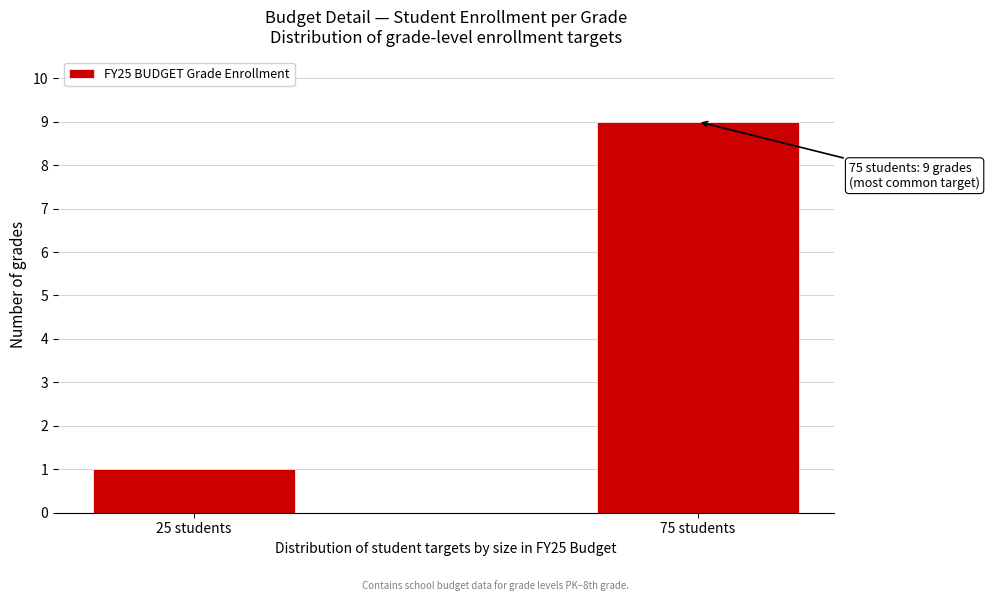

Reading left to right, transcribe all the data shown in this chart.

1	9